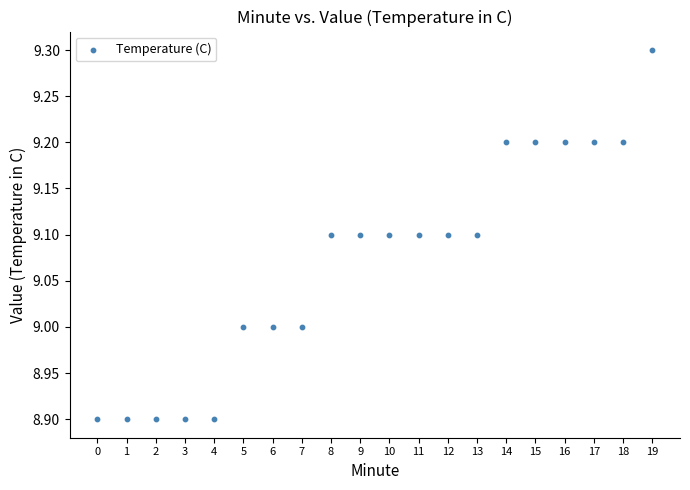

What is the range of Y values (max minus min)?

0.4